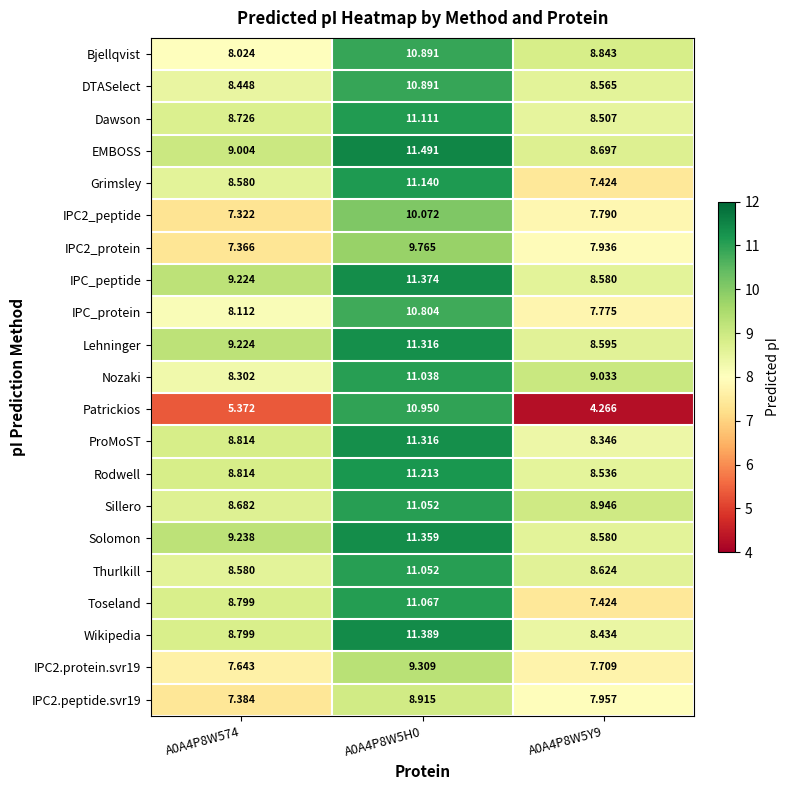

Which series has the largest range (max minus min)?

Patrickios